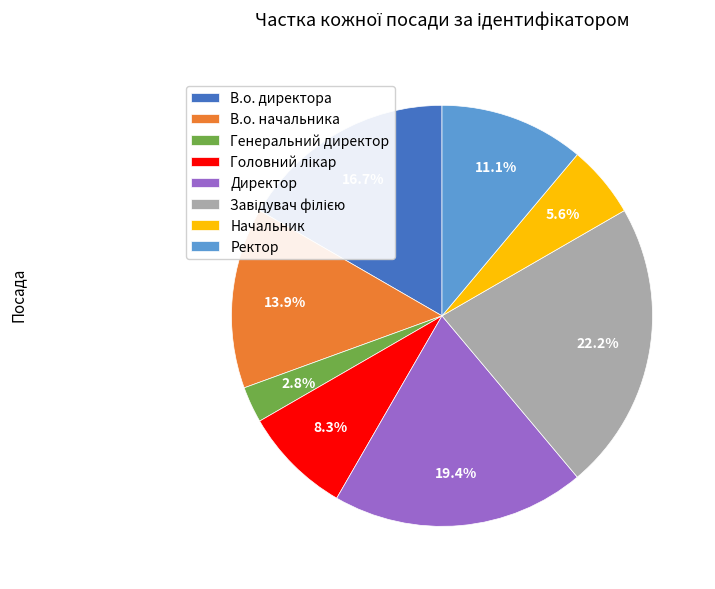

True or false: Ректор accounts for 11% of the total.

True